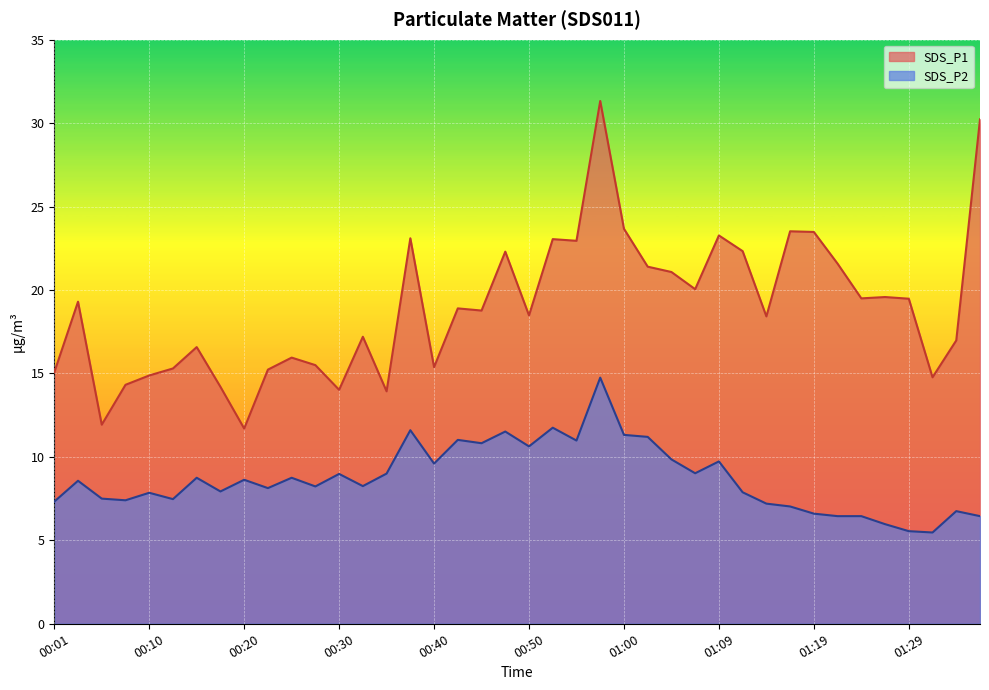

Reading left to right, what are all the values shown in this chart?

SDS_P1: 00:01=15.1	00:03=19.3	00:06=11.9	00:08=14.3	00:10=14.9	00:13=15.3	00:15=16.6	00:18=14.2	00:20=11.7	00:23=15.2	00:25=15.9	00:28=15.5	00:30=14.0	00:32=17.2	00:35=13.9	00:37=23.1	00:40=15.4	00:42=18.9	00:45=18.8	00:47=22.3	00:50=18.5	00:52=23.1	00:55=22.9	00:57=31.3	01:00=23.7	01:02=21.4	01:04=21.1	01:07=20.1	01:09=23.3	01:12=22.3	01:14=18.4	01:17=23.5	01:19=23.5	01:22=21.6	01:24=19.5	01:27=19.6	01:29=19.5	01:32=14.8	01:34=17.0	01:37=30.2
SDS_P2: 00:01=7.3	00:03=8.6	00:06=7.5	00:08=7.4	00:10=7.8	00:13=7.5	00:15=8.8	00:18=7.9	00:20=8.6	00:23=8.1	00:25=8.8	00:28=8.2	00:30=9.0	00:32=8.2	00:35=9.0	00:37=11.6	00:40=9.6	00:42=11.0	00:45=10.8	00:47=11.5	00:50=10.6	00:52=11.8	00:55=11.0	00:57=14.8	01:00=11.3	01:02=11.2	01:04=9.8	01:07=9.0	01:09=9.7	01:12=7.9	01:14=7.2	01:17=7.0	01:19=6.6	01:22=6.5	01:24=6.5	01:27=6.0	01:29=5.5	01:32=5.5	01:34=6.8	01:37=6.5